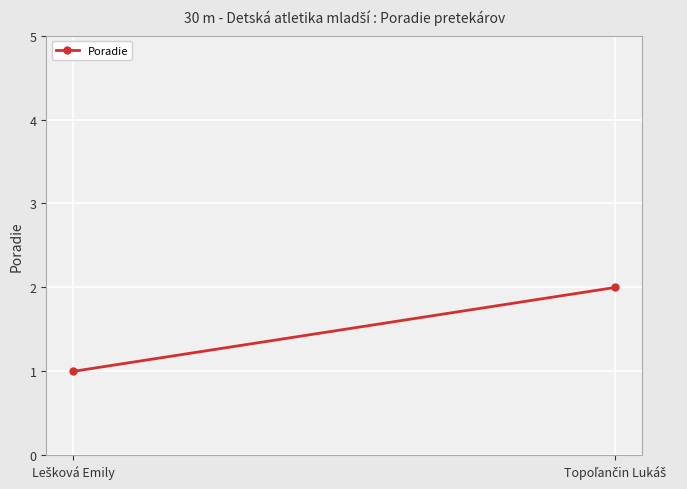

Which category has the lowest value across all series?

Lešková Emily